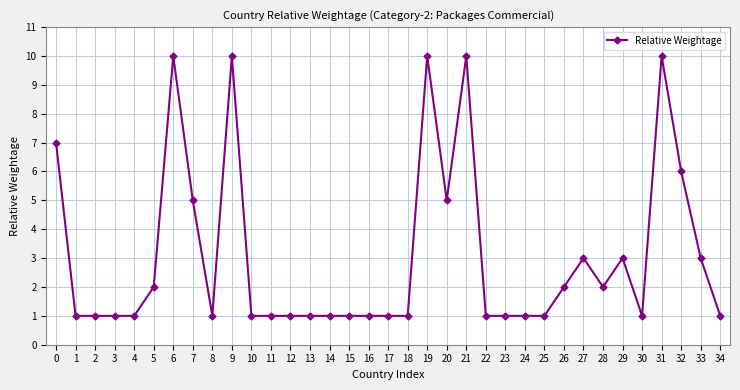

Which has a higher value, 20 or 34?

20